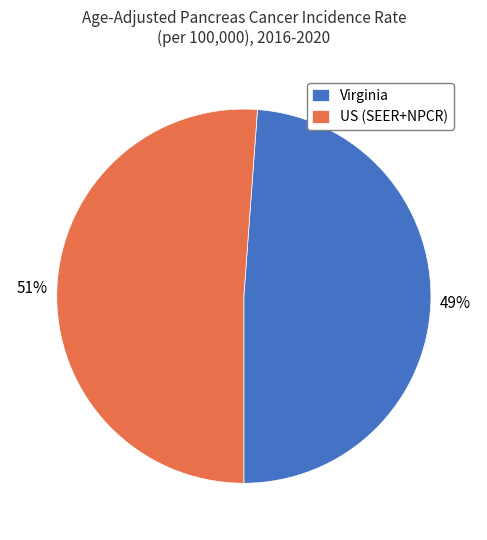

Do Virginia and US (SEER+NPCR) together represent more than half of the pie?

Yes